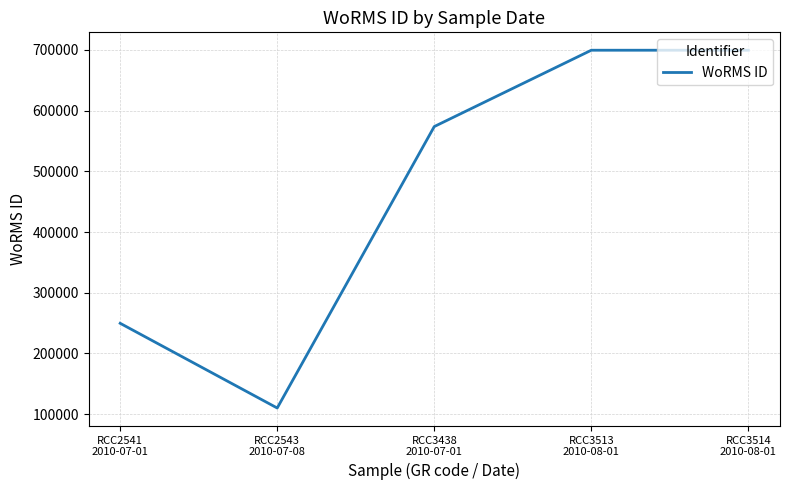

Which label corresponds to the smallest value in the chart?

RCC2543
2010-07-08